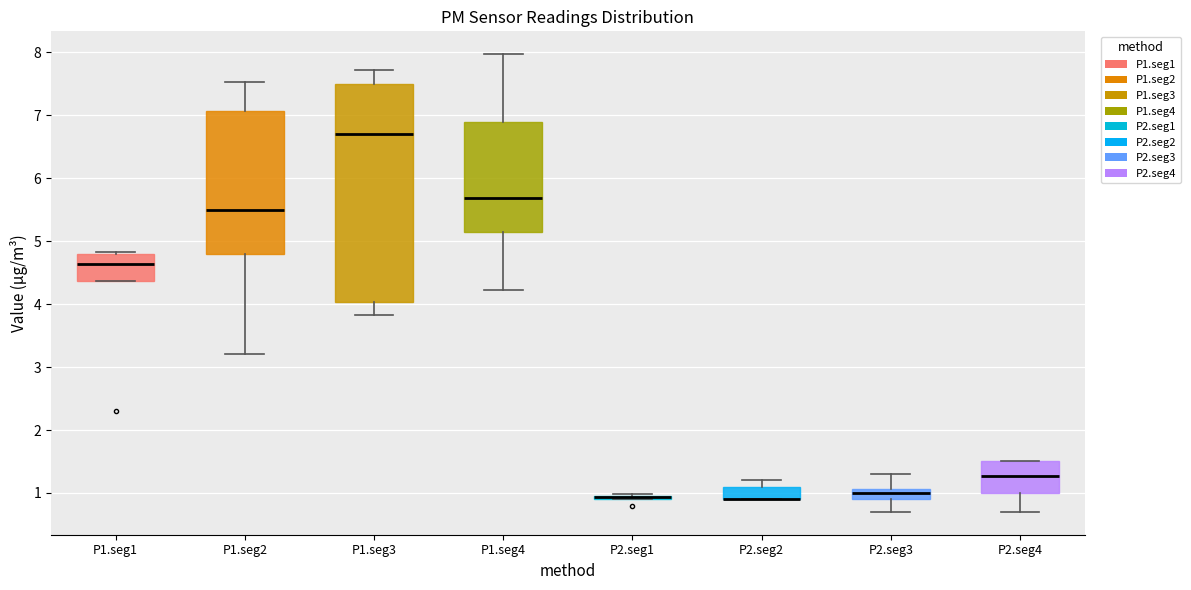

Where does the upper whisker of the box for P1.seg4 end on the y-axis? The values are not printed on the chart, so give them approximately, as read against the axis.

8.0